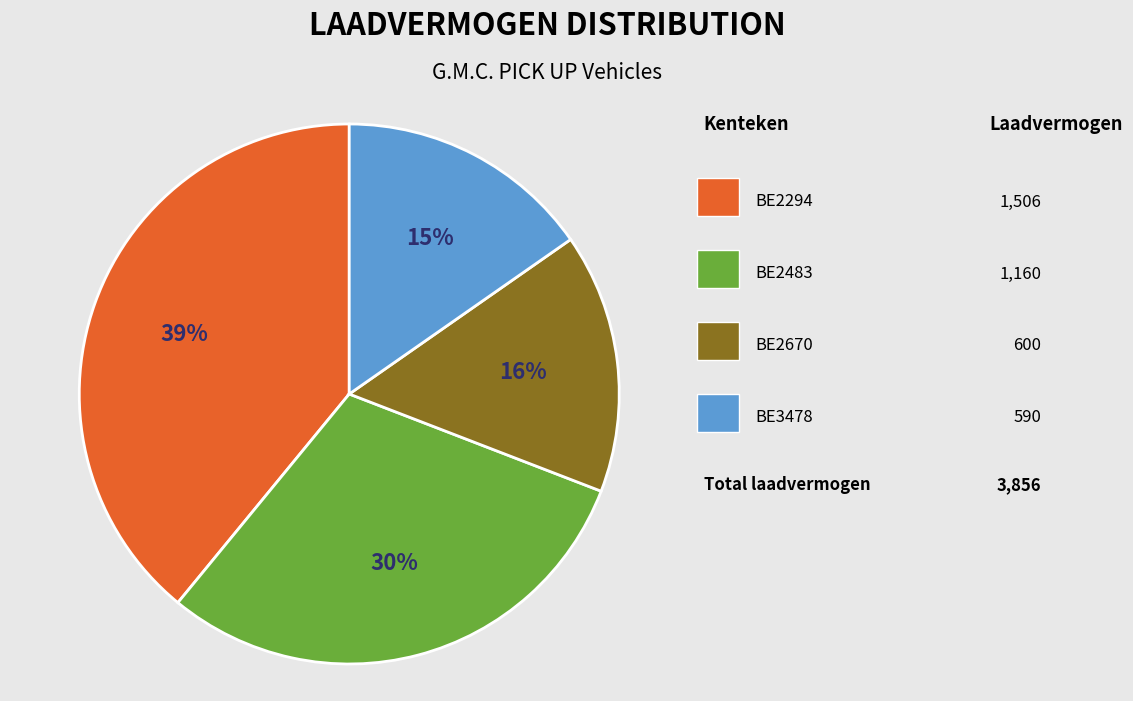

To the nearest percent, what is the average slice percentage?

25%